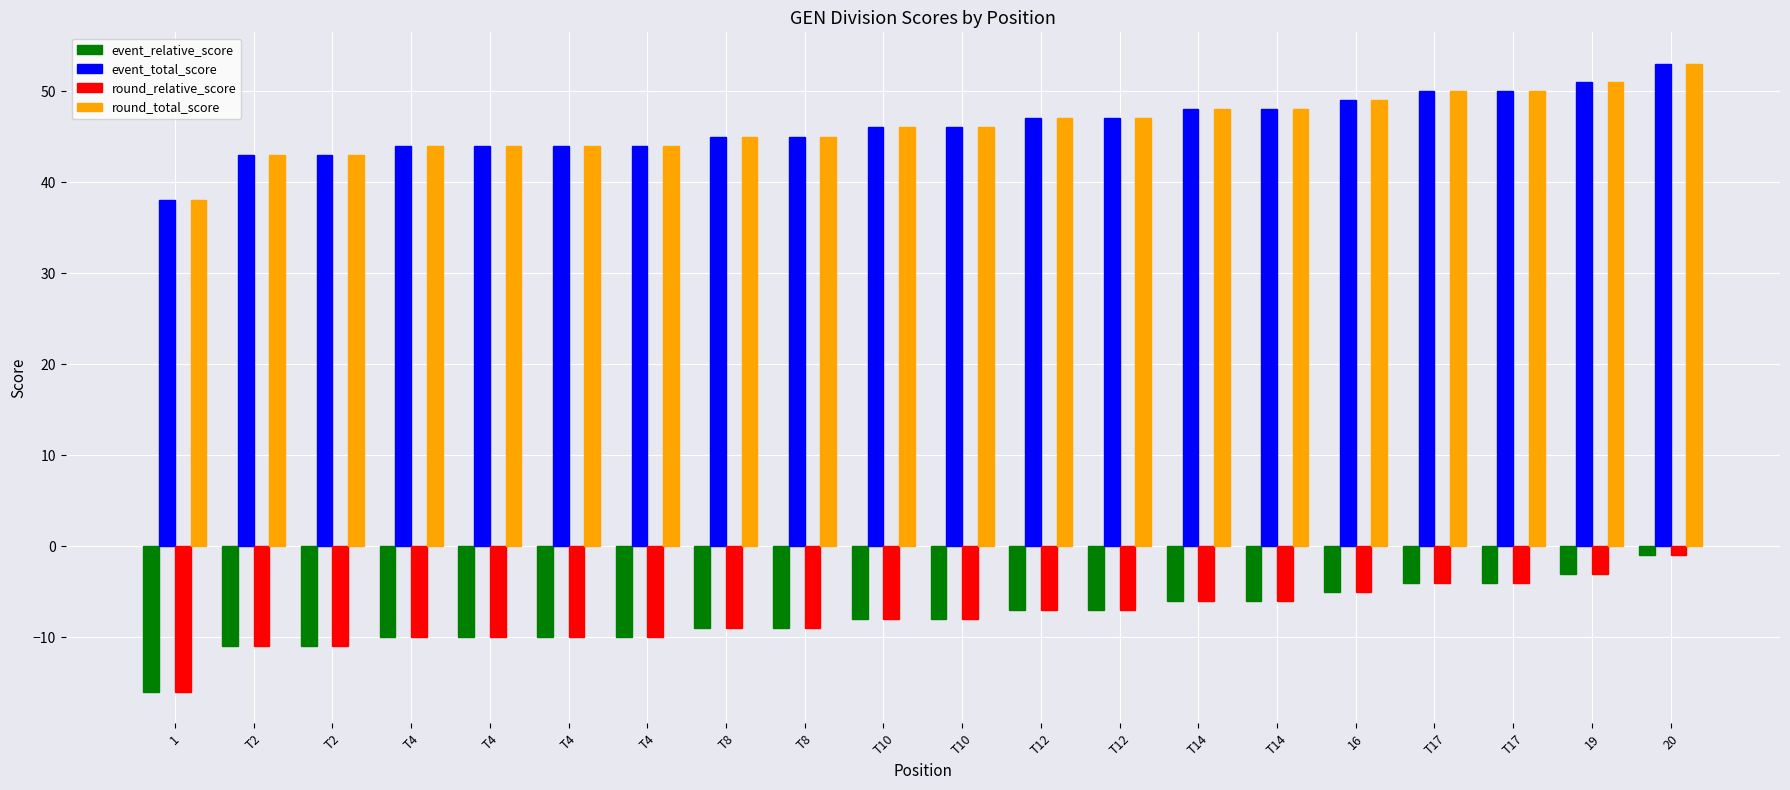

Which series has the largest total across all categories?

event_total_score